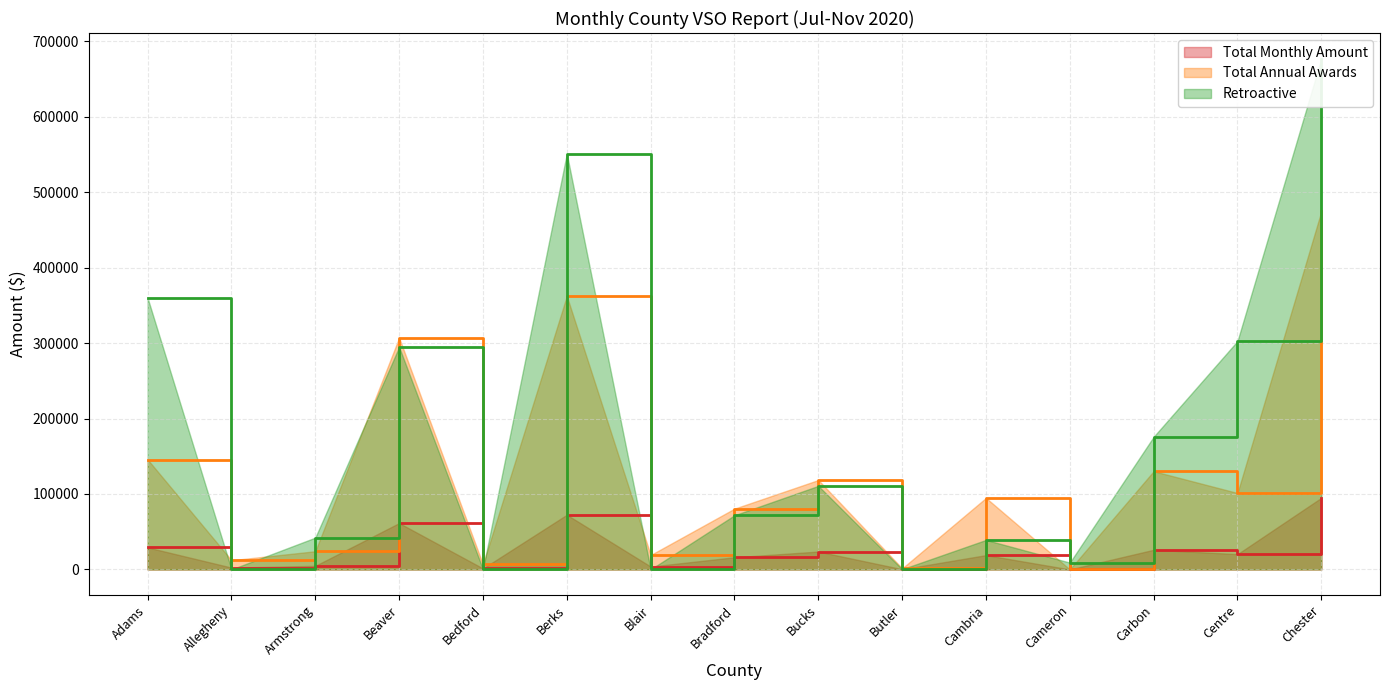

The value of Total Monthly Amount at Armstrong is 15550.2. True or false?

False